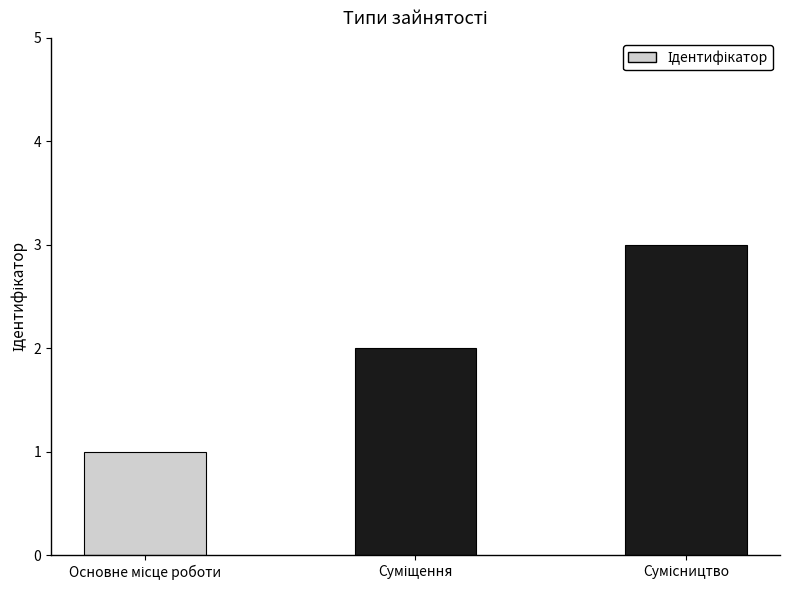

What is the maximum value shown in the chart?

3